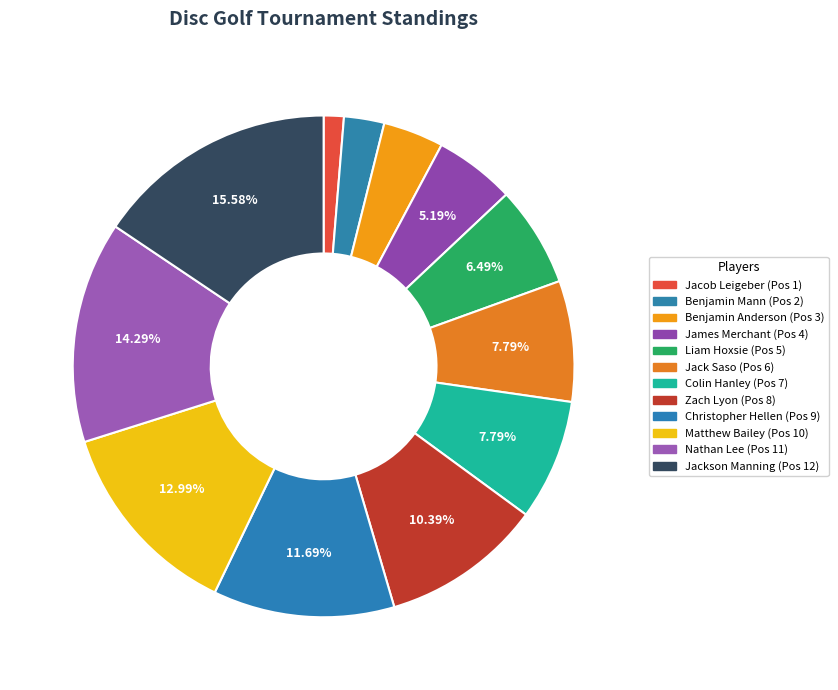

Which slice is the smallest?

Jacob Leigeber